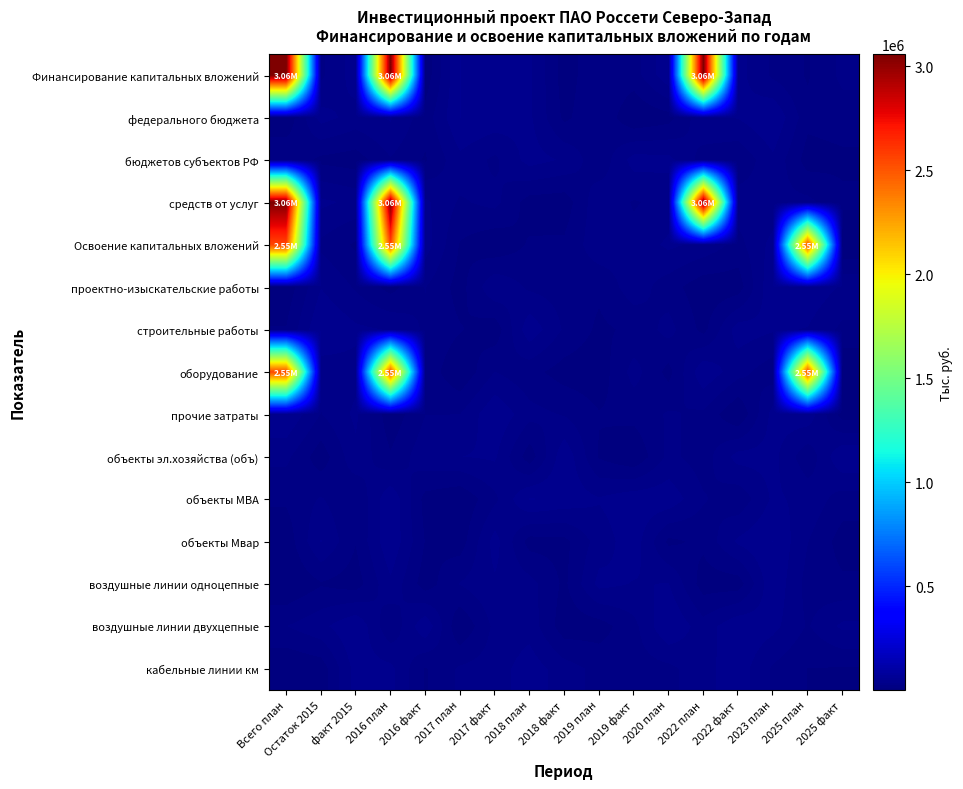

Between 2017 план and Всего план, which is larger?

Всего план